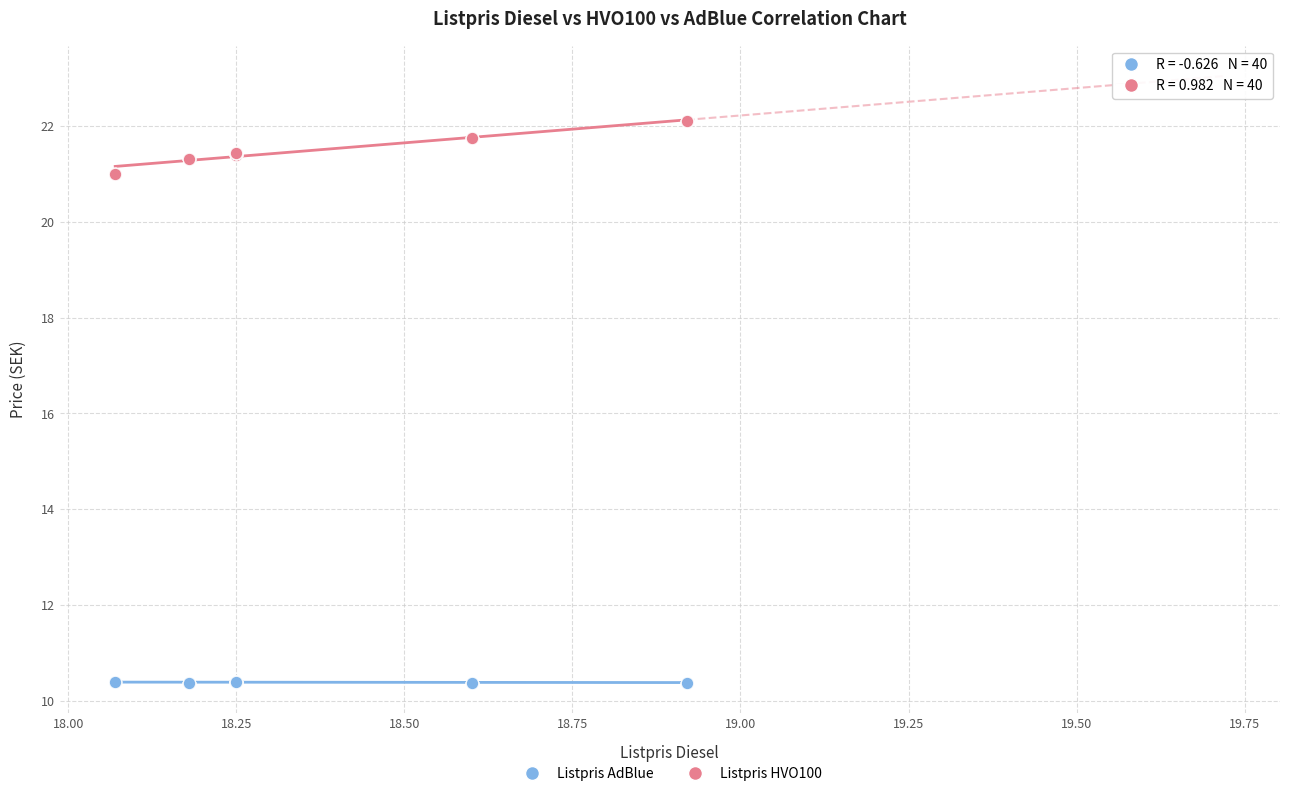

Which series contains the lowest Y value?

Listpris AdBlue